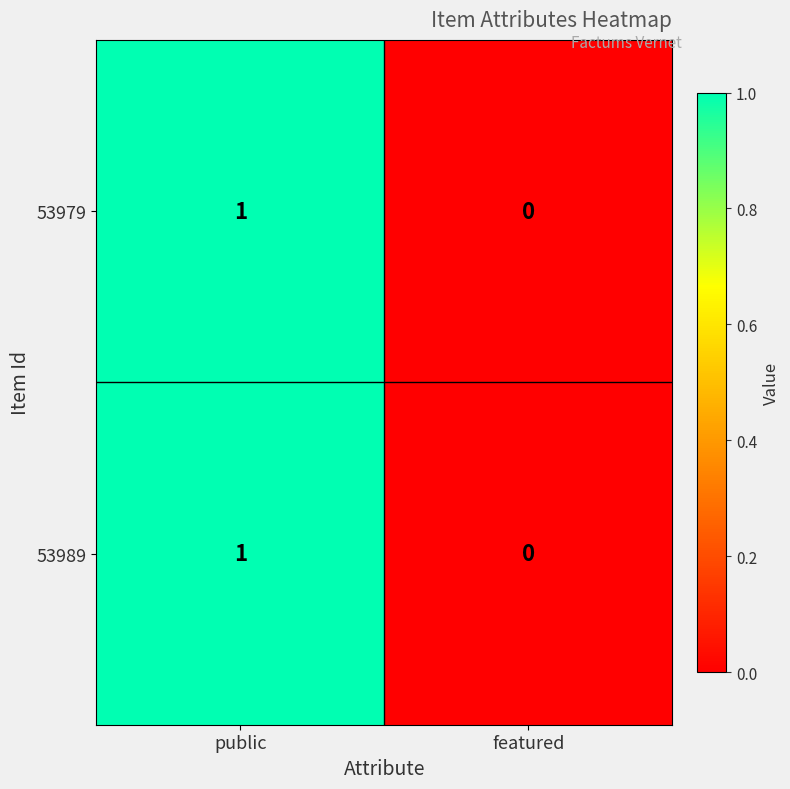

Is the value of 53989 at public greater than the value of 53979 at featured?

Yes